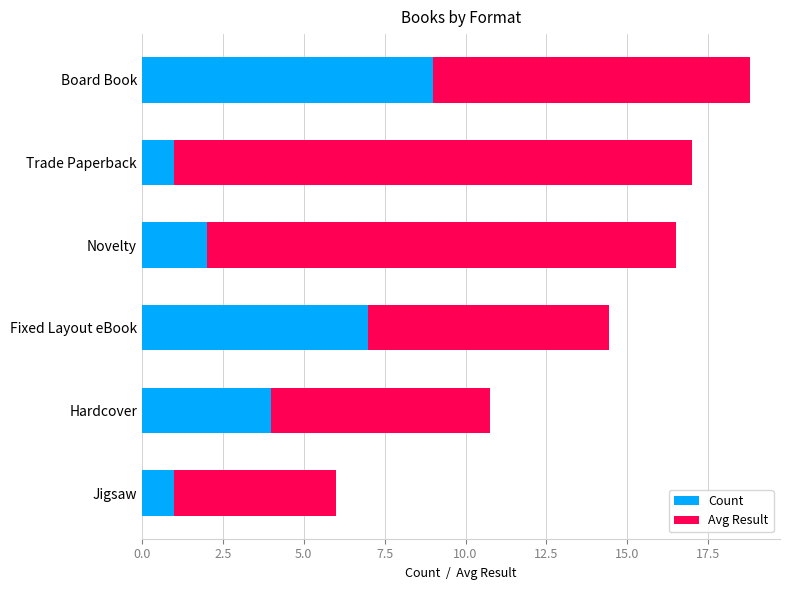

At which category is the sum across all series the highest?

Board Book